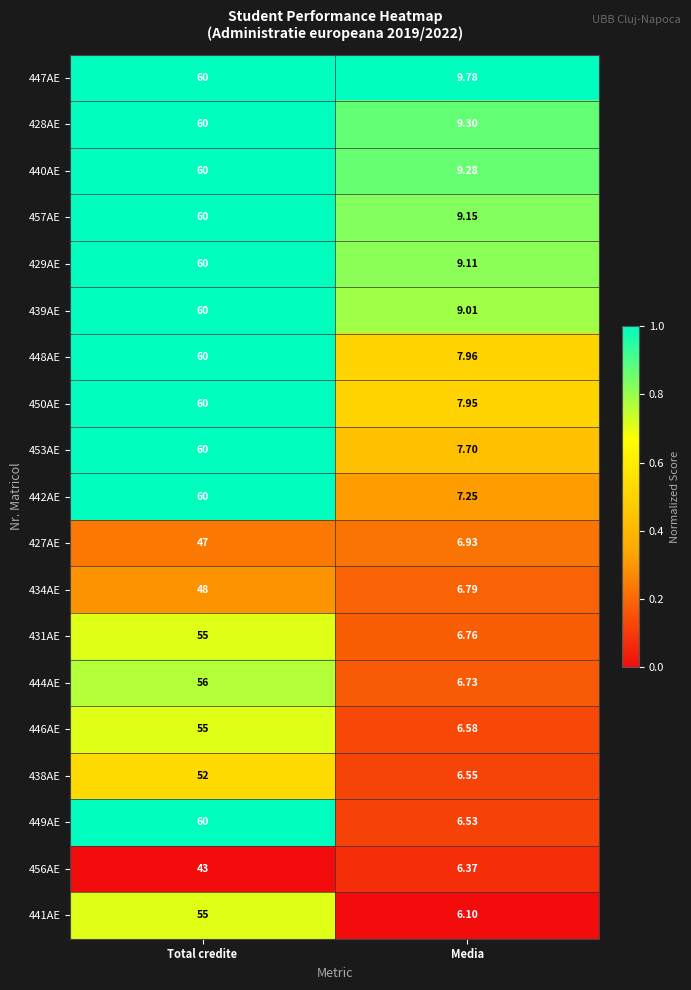

What is the difference between the highest and lowest values at Total credite?

17.0